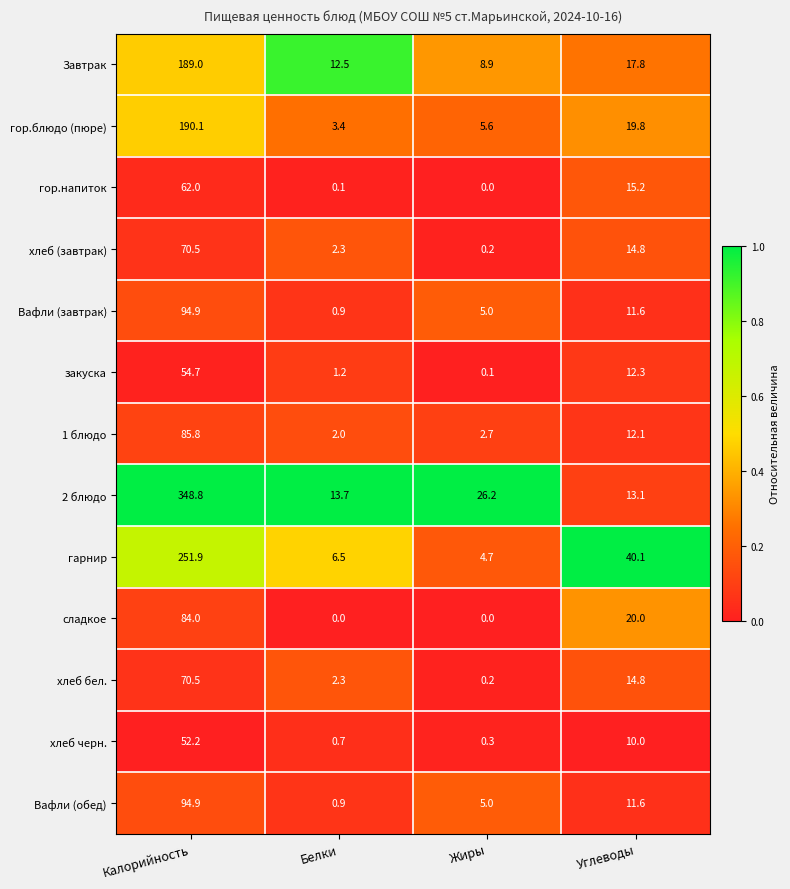

What is the sum of the Вафли (завтрак) values at Калорийность and Углеводы?

106.5